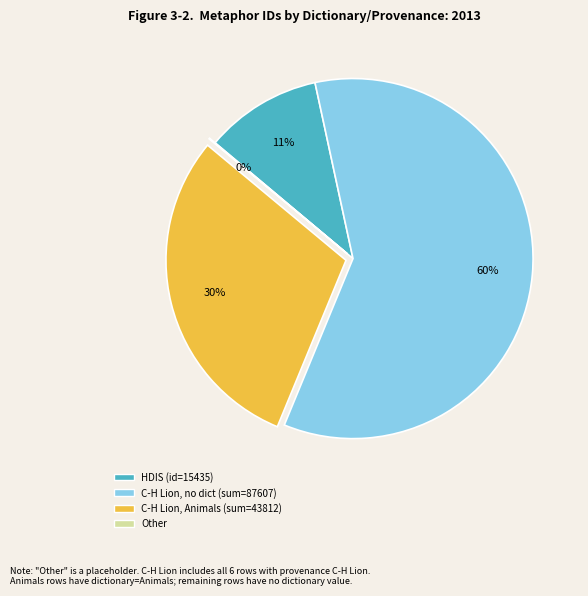

Is there a majority slice in this chart?

Yes